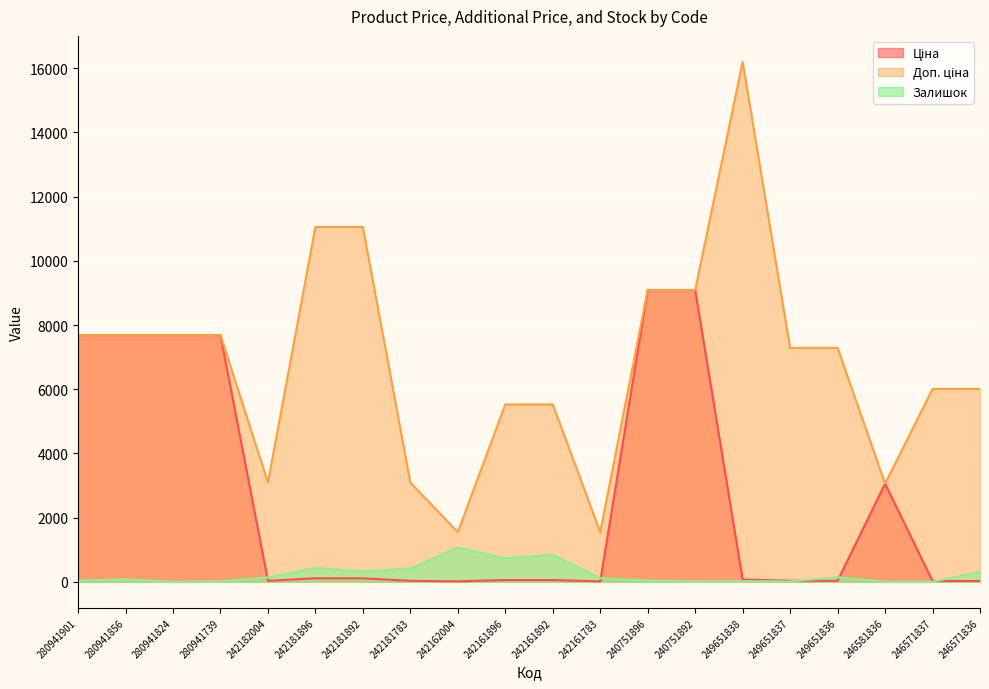

Which label corresponds to the largest value in the chart?

249651838